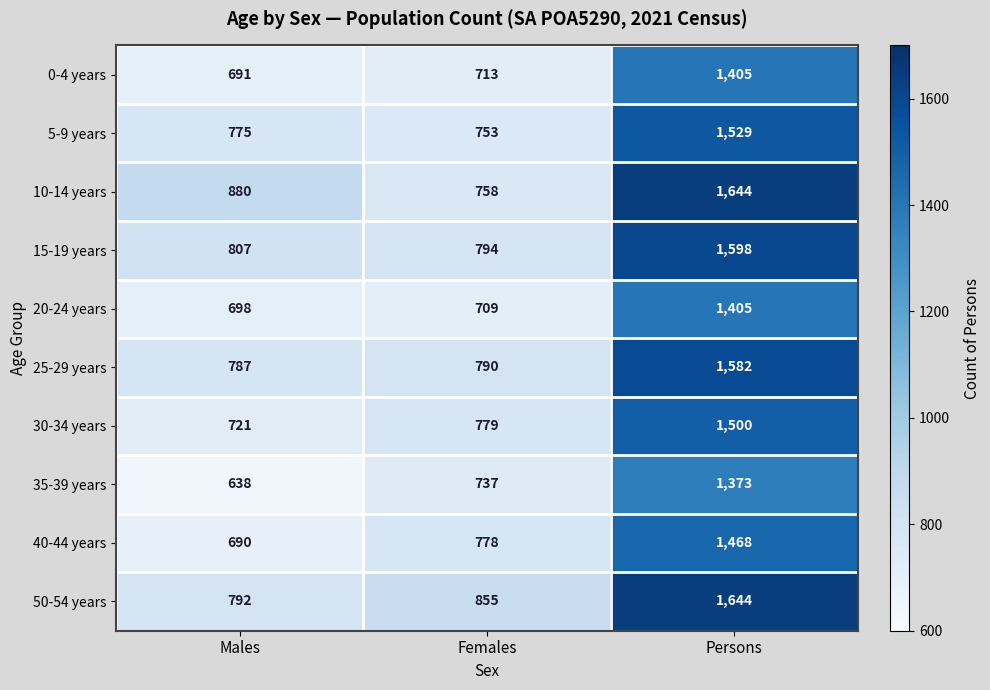

List the labels in order of 20-24 years value, smallest first.

Males, Females, Persons